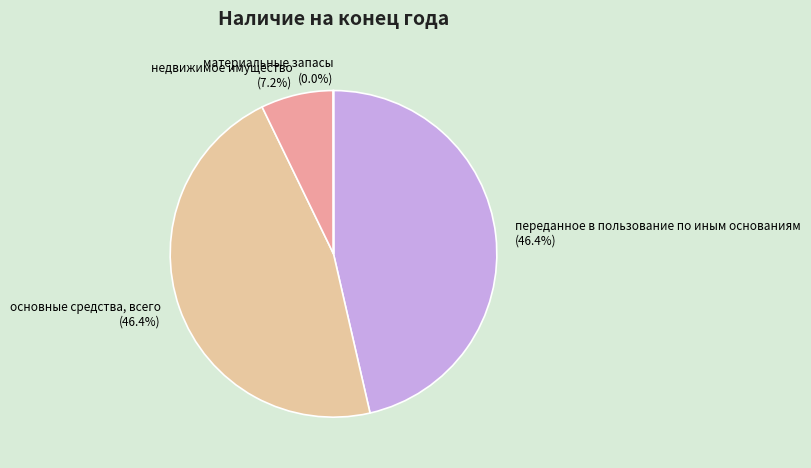

Is переданное в пользование по иным основаниям the majority of the pie?

No